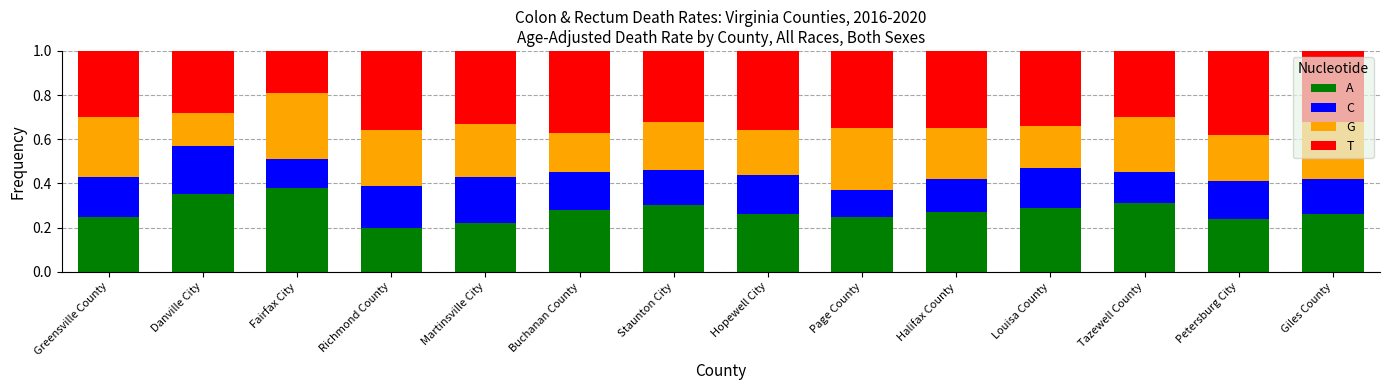

At how many categories does at least one series exceed 0?

14